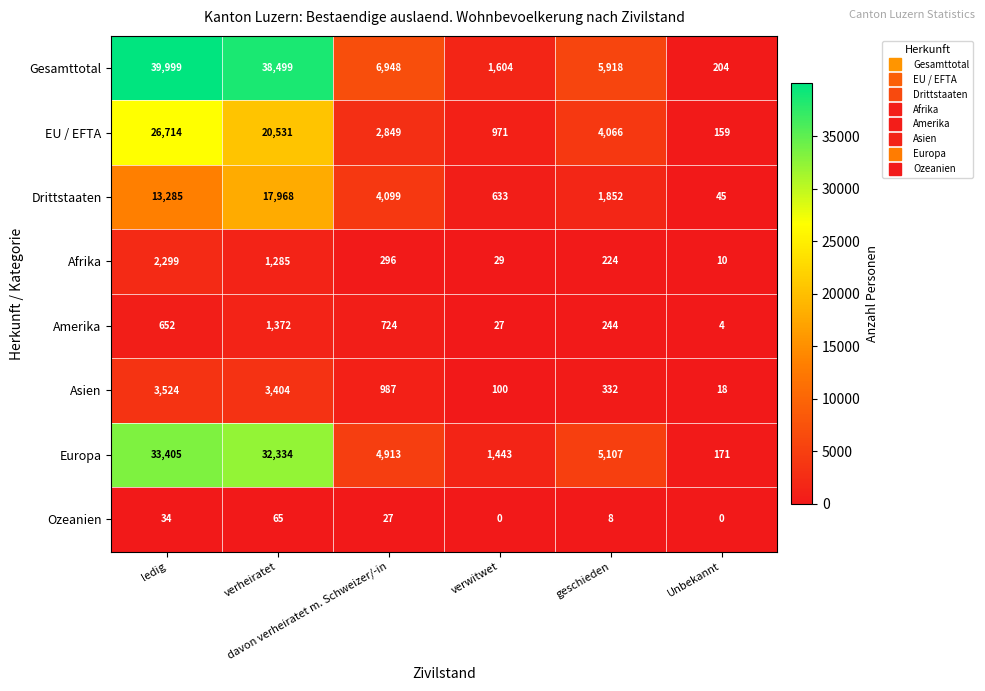

What is the difference between the second highest and second lowest values in the Asien series?

3304